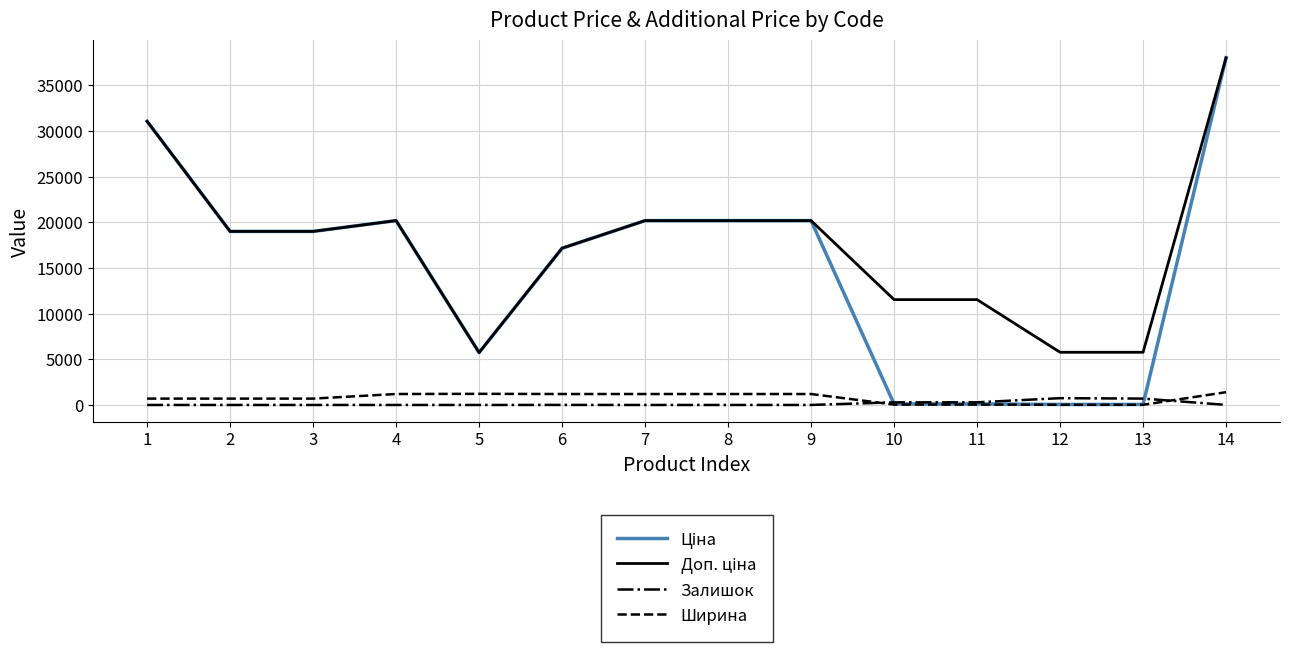

What is the difference between the highest and lowest values at 5?

5736.9